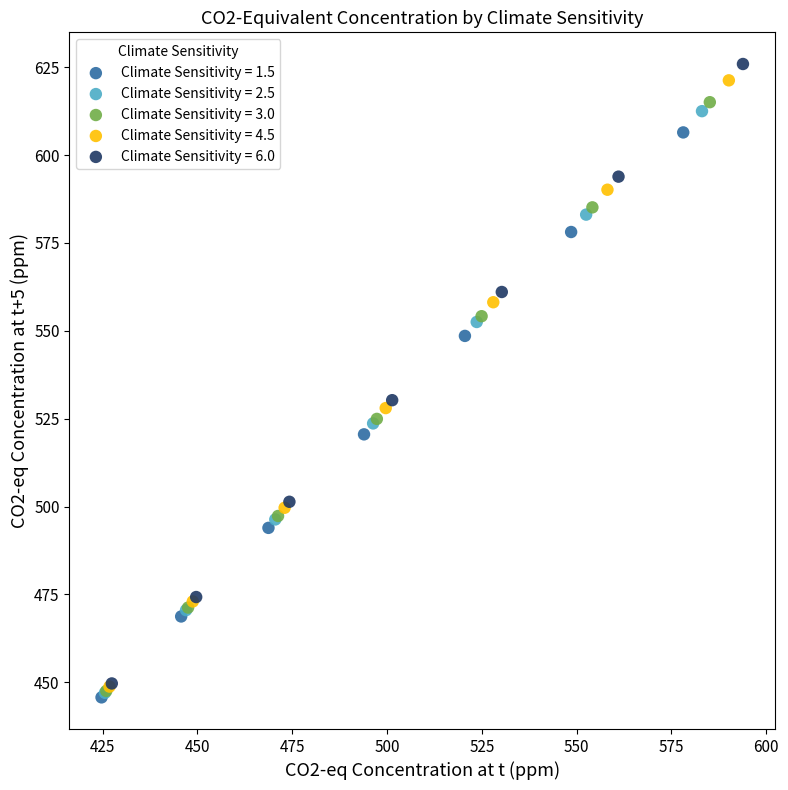

Which series has the largest Y range (max minus min)?

Climate Sensitivity = 6.0